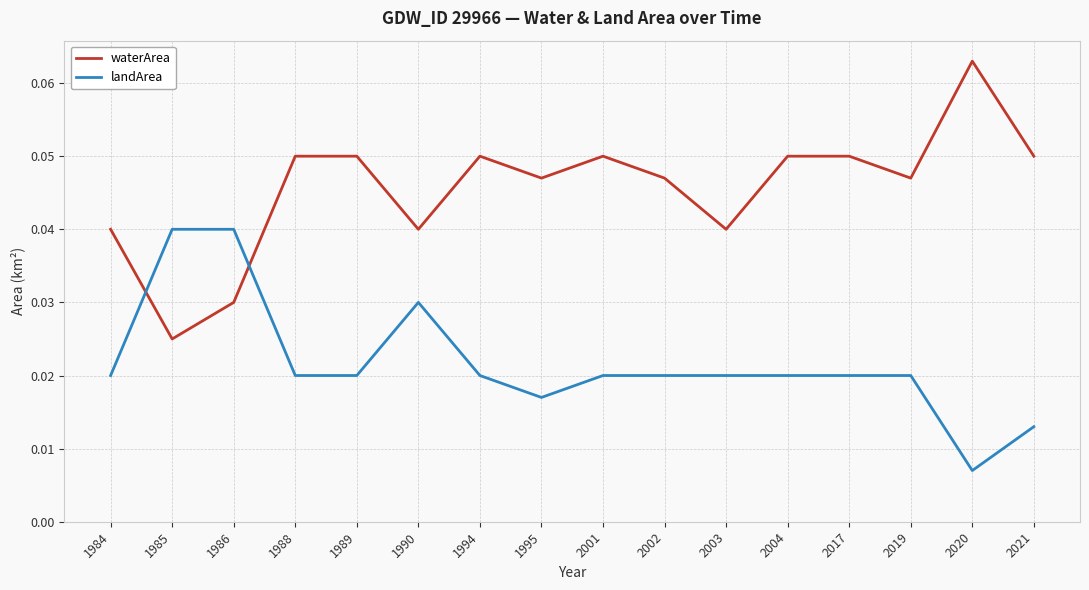

Rank the series by their maximum value, from lowest to highest.

landArea, waterArea